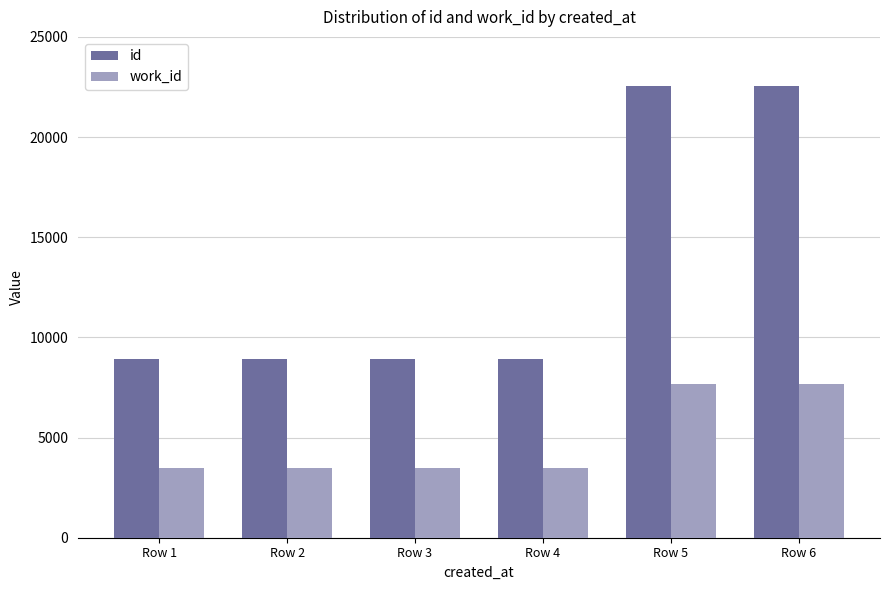

How many distinct data groups are displayed?

2